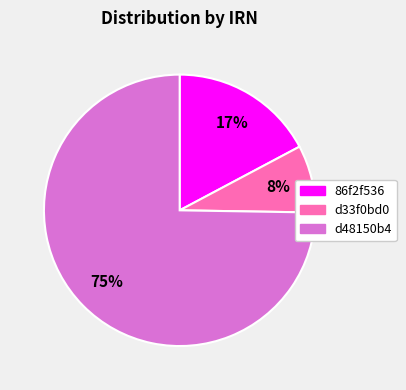

Rank the categories by value from highest to lowest.

d48150b4, 86f2f536, d33f0bd0